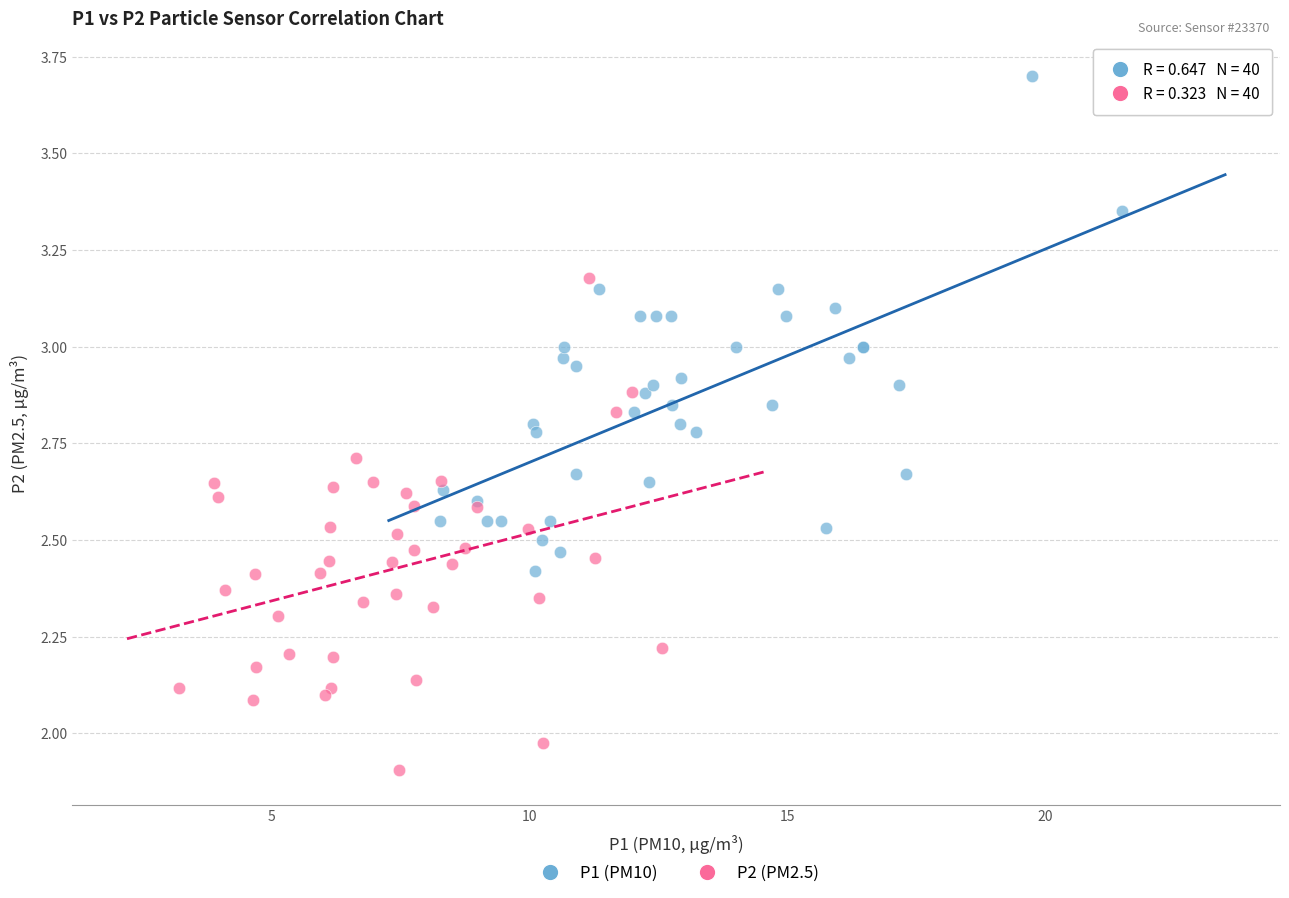

What are all the series names shown in the legend?

P1 (PM10), P2 (PM2.5)